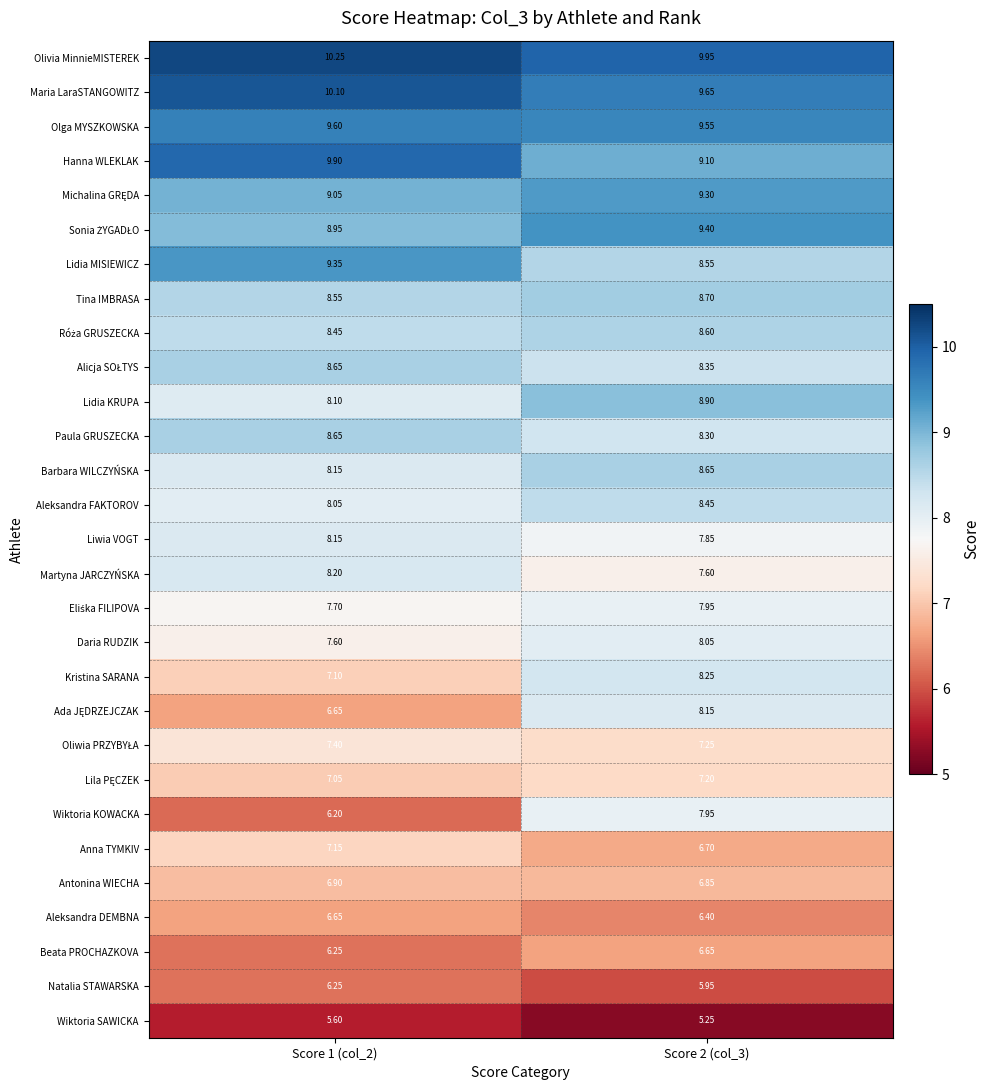

Which series has the largest total across all categories?

Olivia MinnieMISTEREK